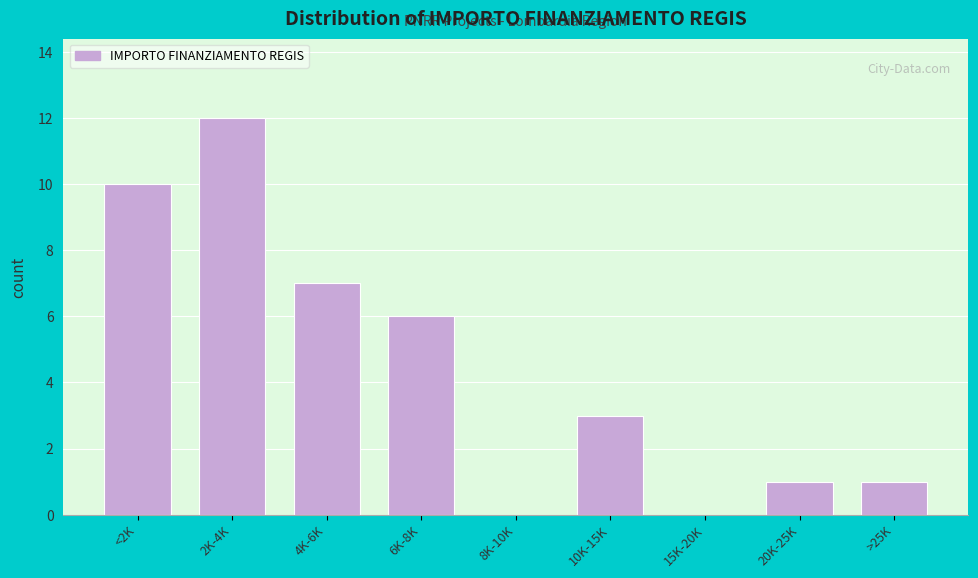

Reading right to left, list all the values displayed in this chart.

>25K=1	20K-25K=1	15K-20K=0	10K-15K=3	8K-10K=0	6K-8K=6	4K-6K=7	2K-4K=12	<2K=10